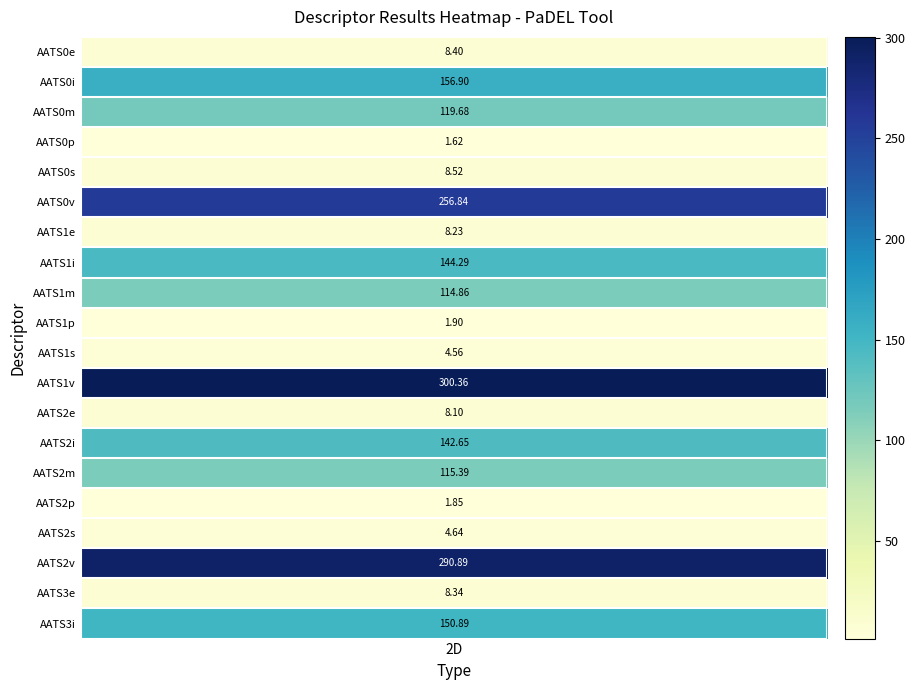

What is the ratio of the value at 1 to the value at 8?

1.4